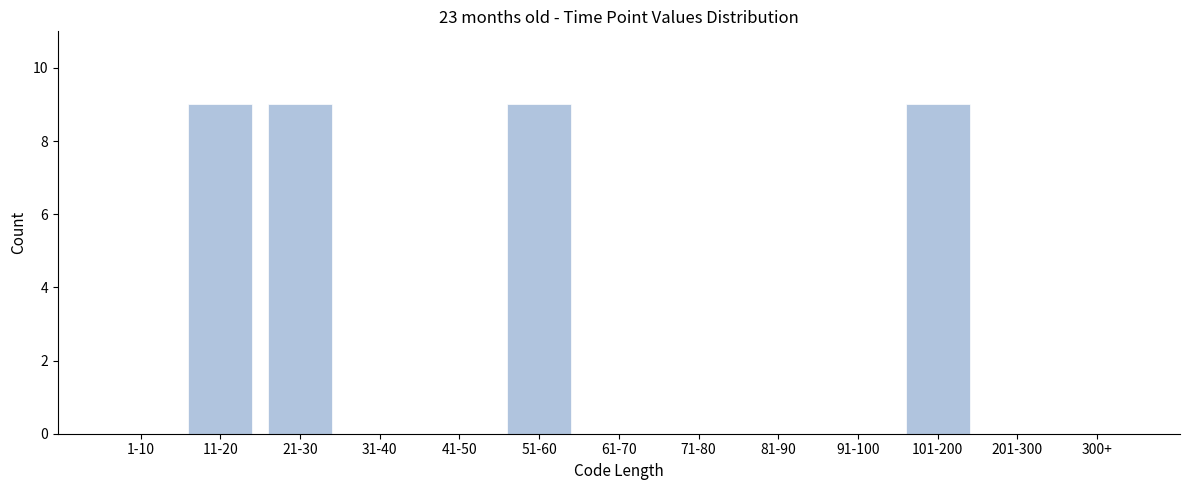

Reading left to right, list all the values displayed in this chart.

1-10=0	11-20=9	21-30=9	31-40=0	41-50=0	51-60=9	61-70=0	71-80=0	81-90=0	91-100=0	101-200=9	201-300=0	300+=0